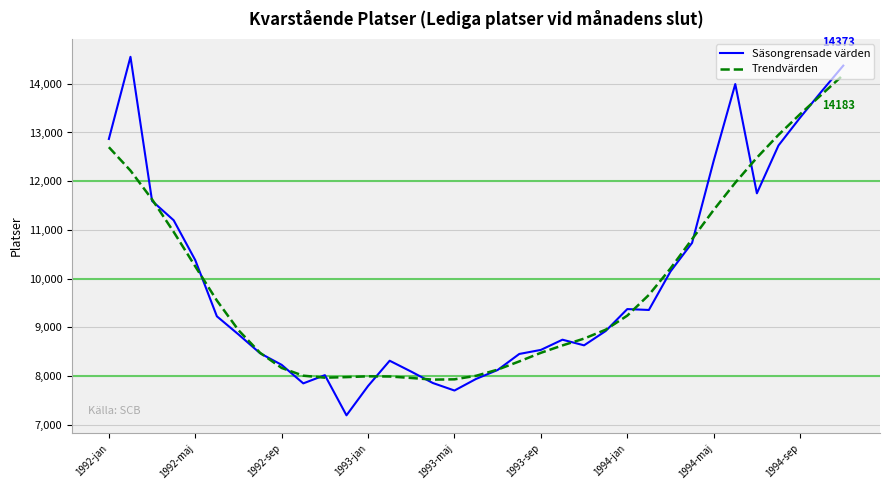

List the series in order of their peak value, lowest first.

Trendvärden, Säsongrensade värden